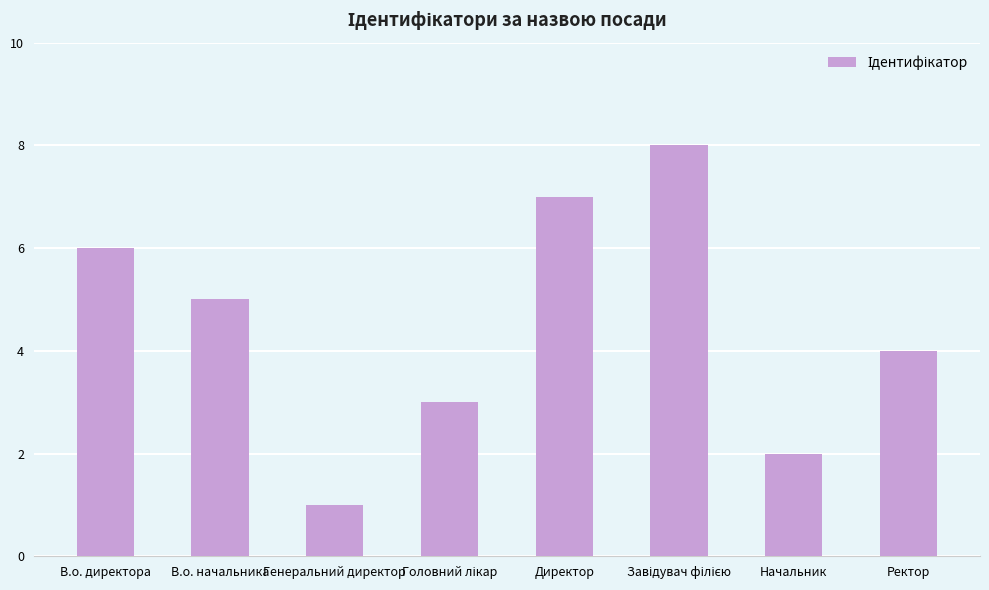

At which category does the chart reach its minimum across all series?

Генеральний директор